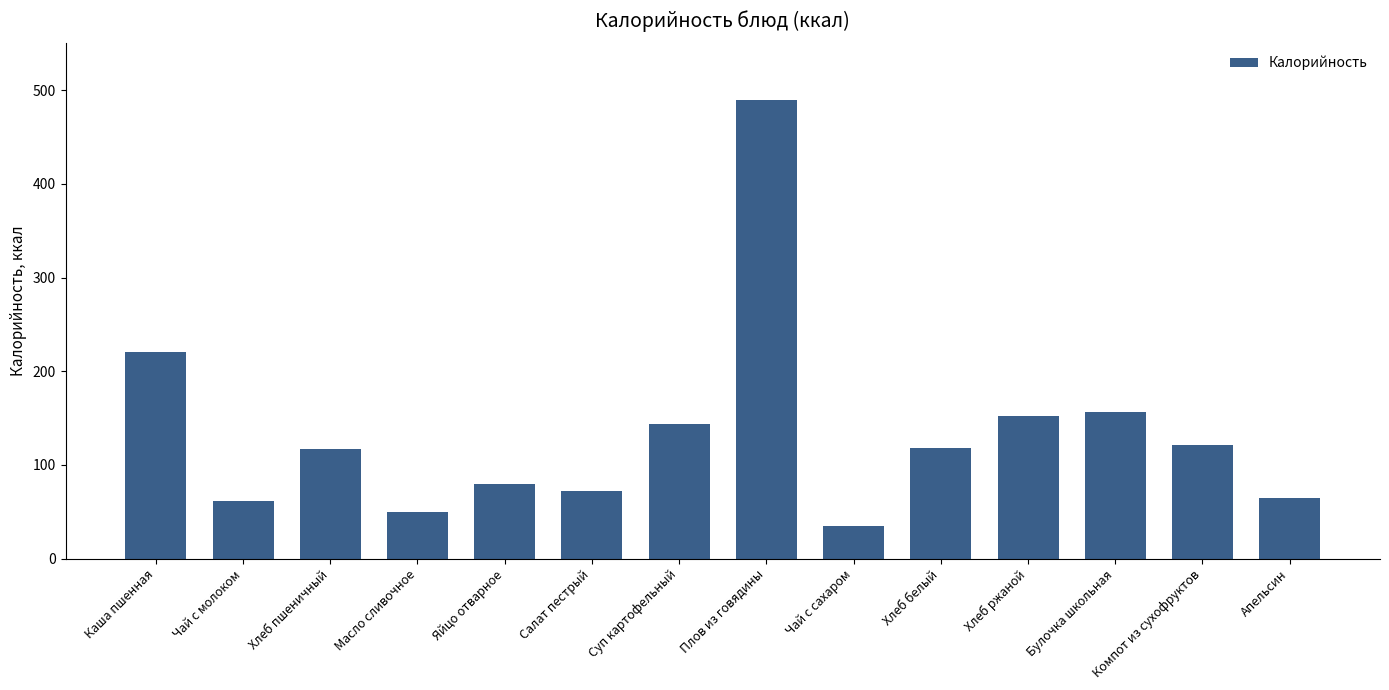

Is it true that the value at Яйцо отварное is 49.2?

False